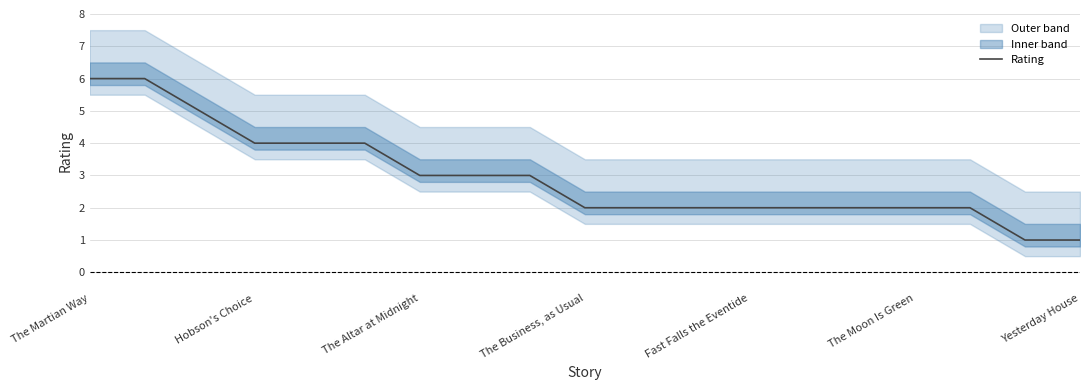

What is the average value?

3